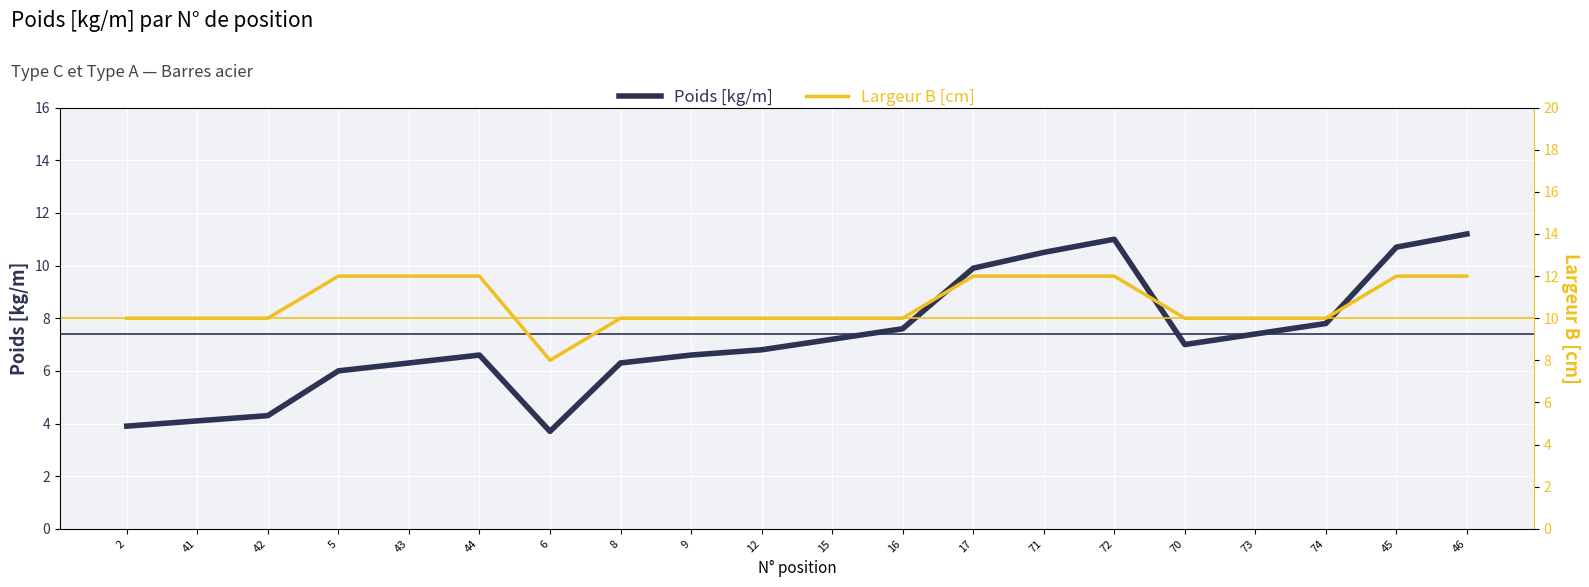

Count the number of categories in the chart.

20